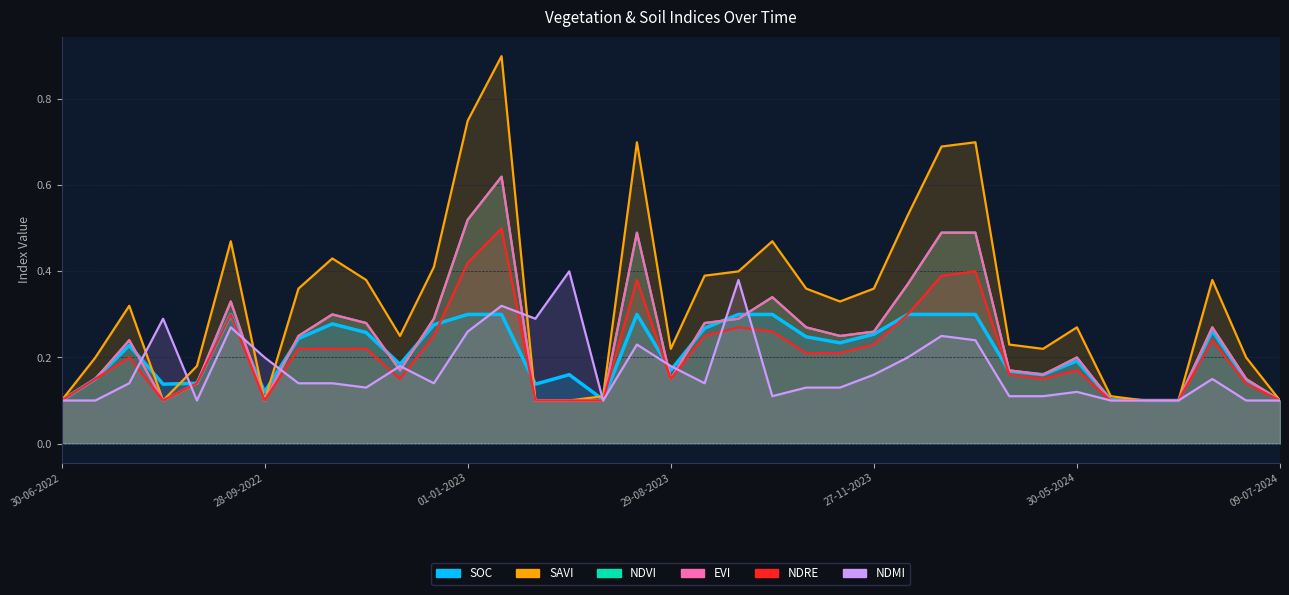

How many categories are shown in the chart?

37